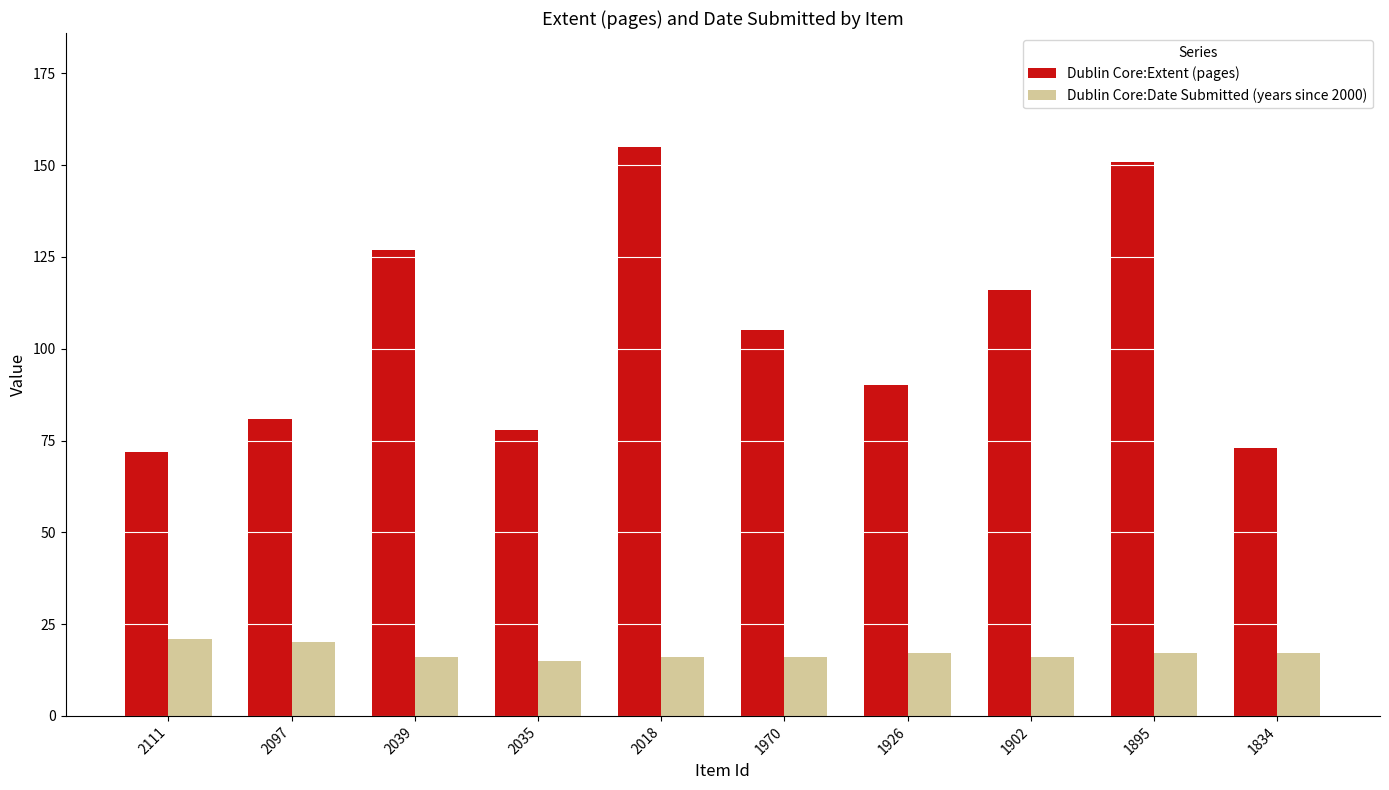

What is the greatest value displayed?

155